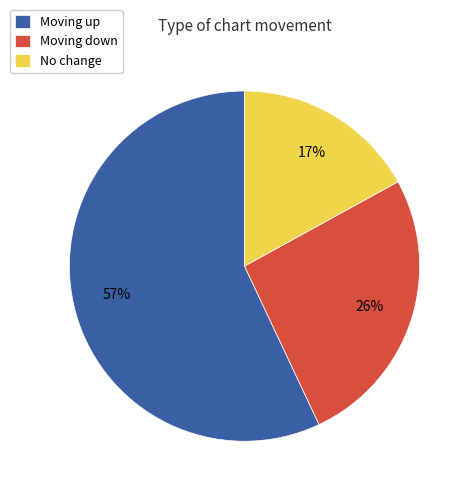

How many slices are in this pie chart?

3